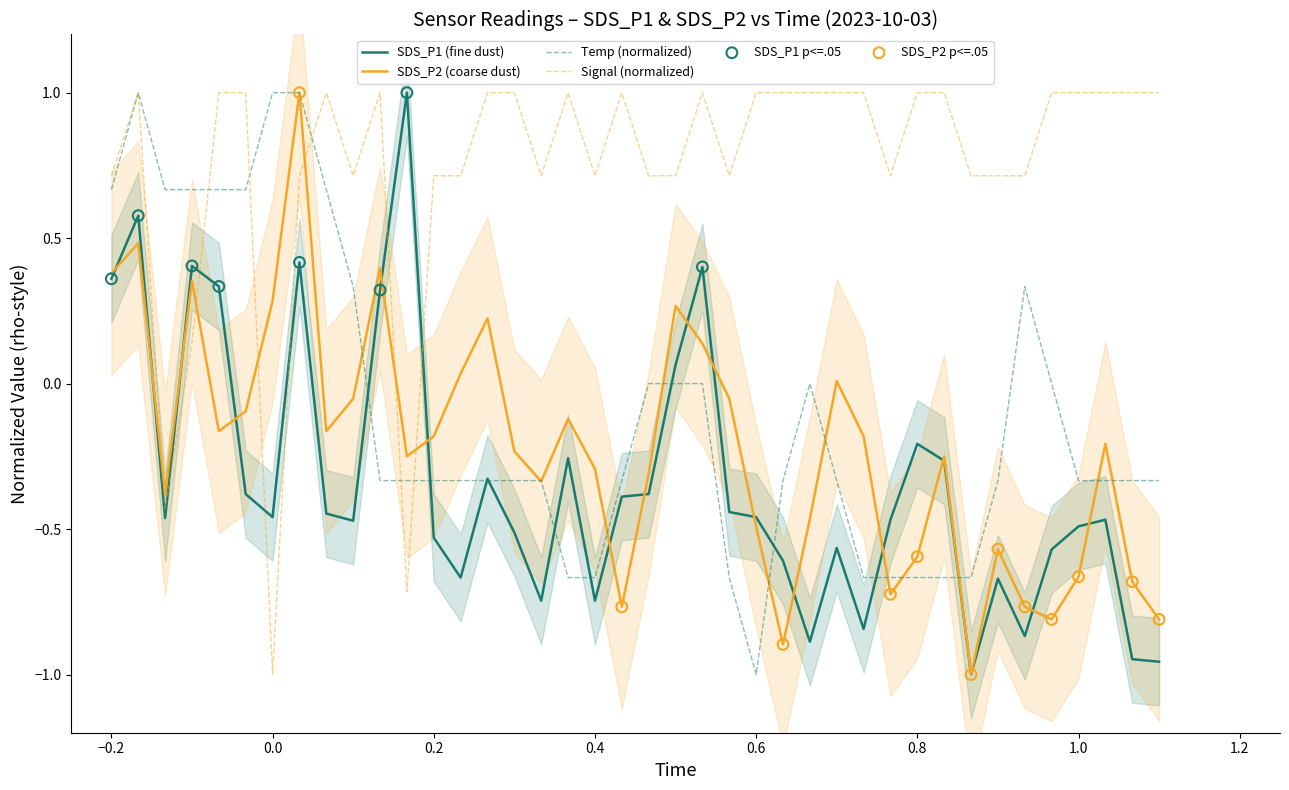

At how many categories does at least one series exceed 0?

40